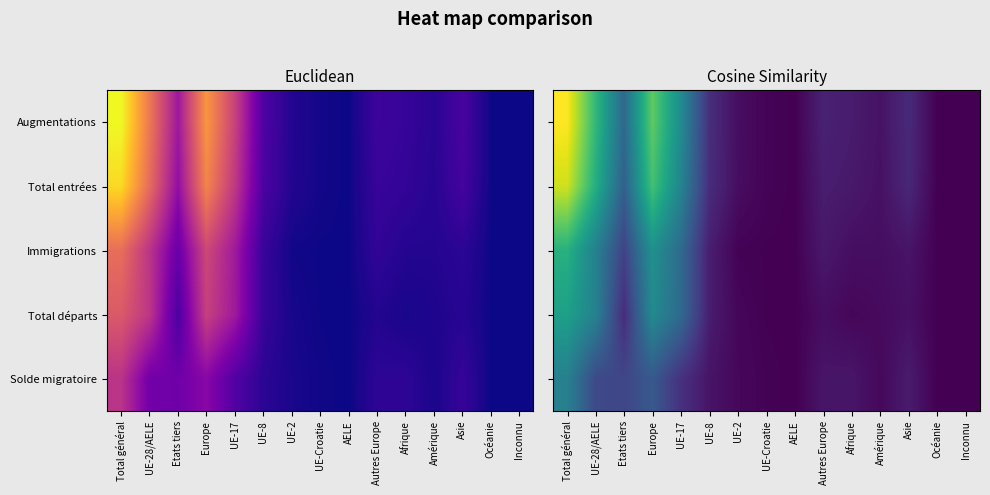

What is the maximum value shown in the chart?

1.0